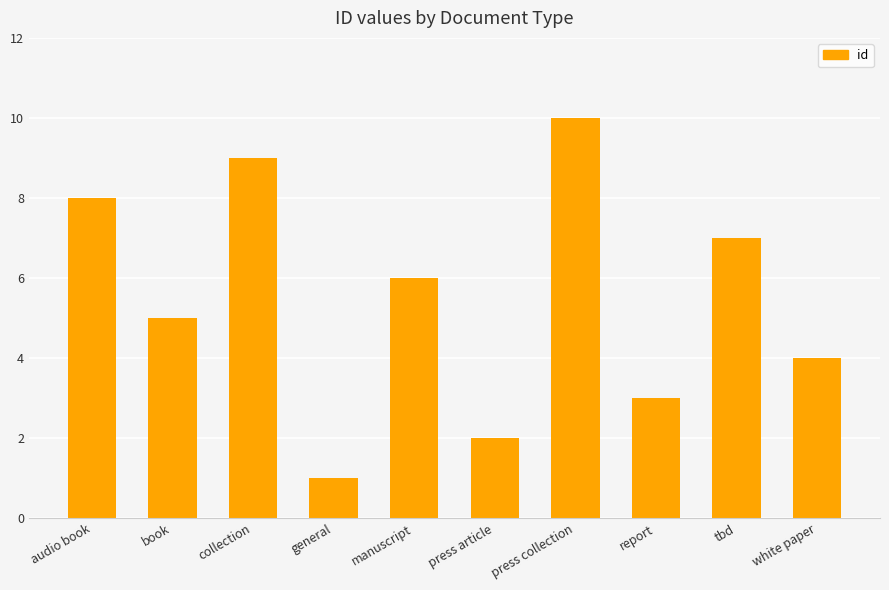

Reading left to right, transcribe all the data shown in this chart.

audio book=8	book=5	collection=9	general=1	manuscript=6	press article=2	press collection=10	report=3	tbd=7	white paper=4